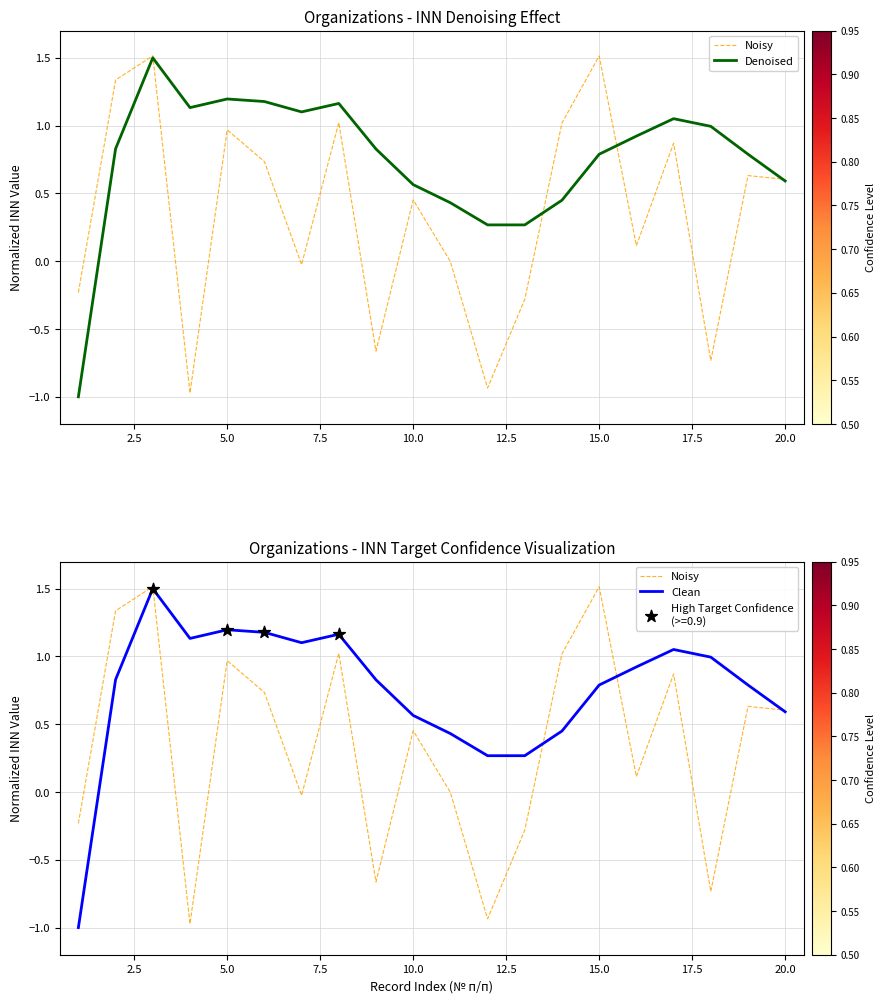

Is the value of Clean at 19 greater than the value of Noisy at 17.5?

No